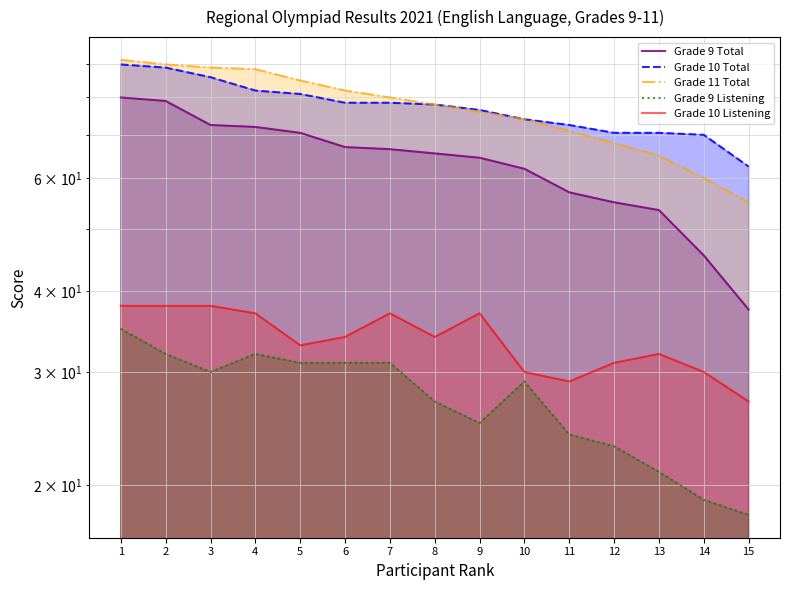

Rank the series by their maximum value, from highest to lowest.

Grade 11 Total, Grade 10 Total, Grade 9 Total, Grade 10 Listening, Grade 9 Listening